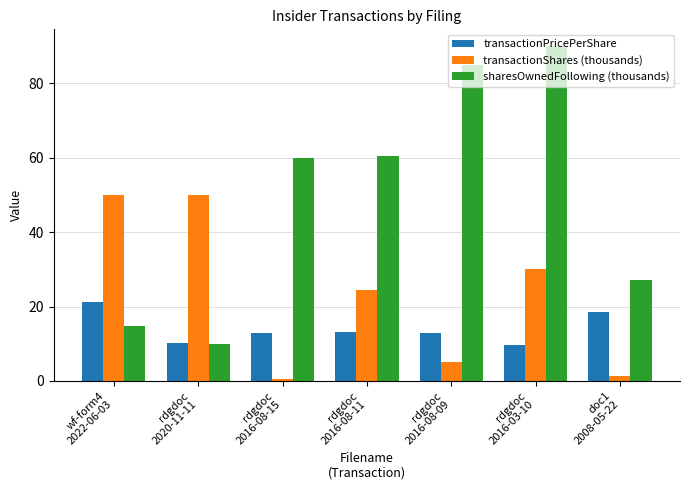

Rank the series at rdgdoc
2016-03-10 from lowest to highest value.

transactionPricePerShare, transactionShares (thousands), sharesOwnedFollowing (thousands)